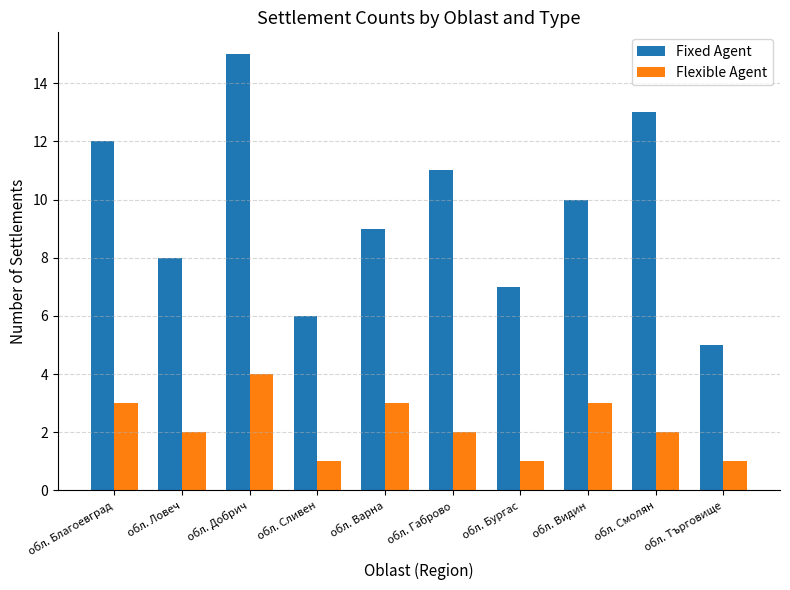

At which category is the sum across all series the highest?

обл. Добрич